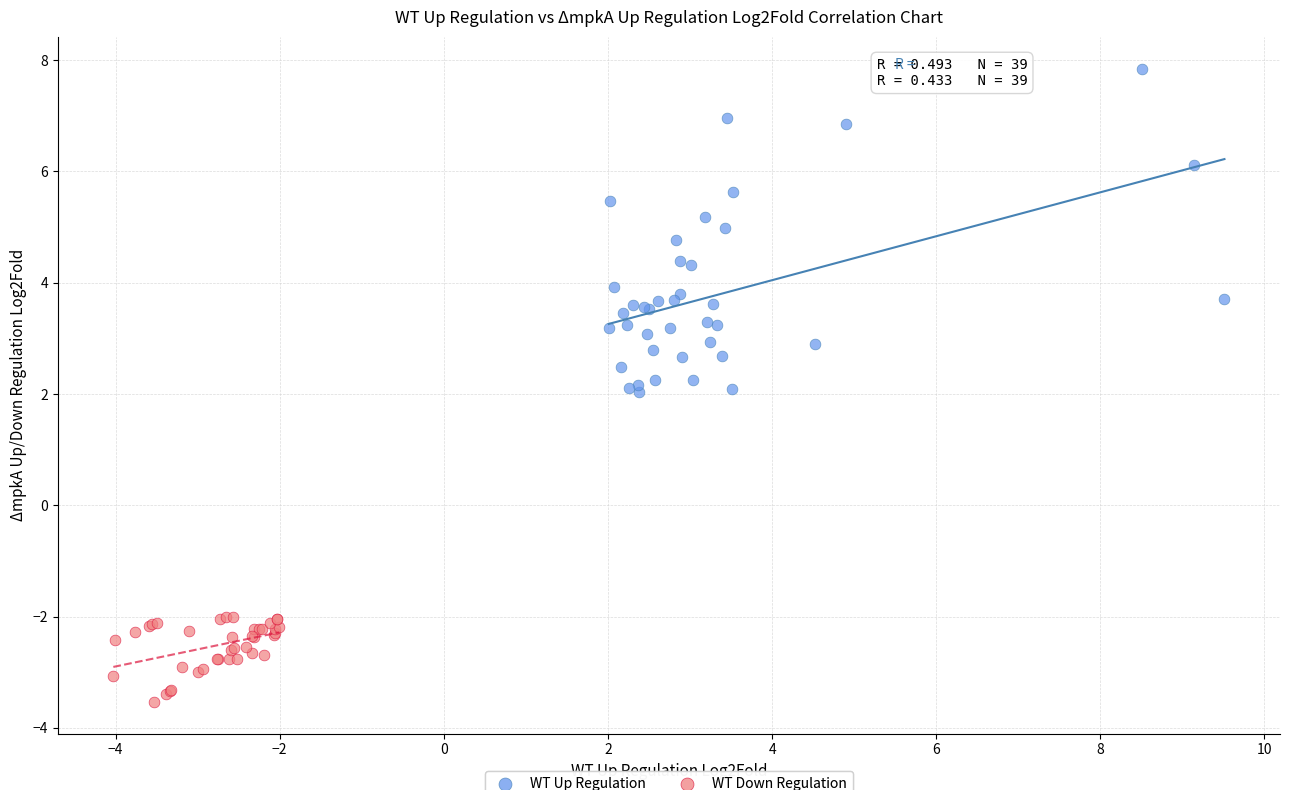

Which series reaches the maximum Y coordinate?

WT Up Regulation